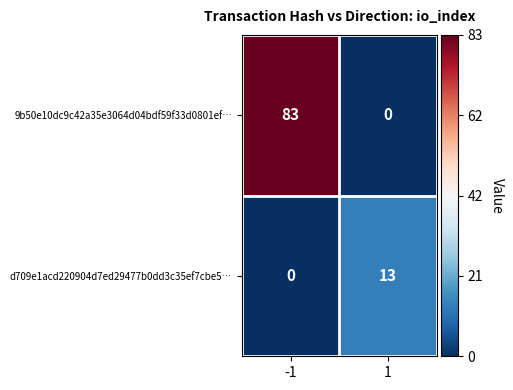

Is it true that d709e1acd220904d7ed29477b0dd3c35ef7cbe5… equals 13 at 1?

True